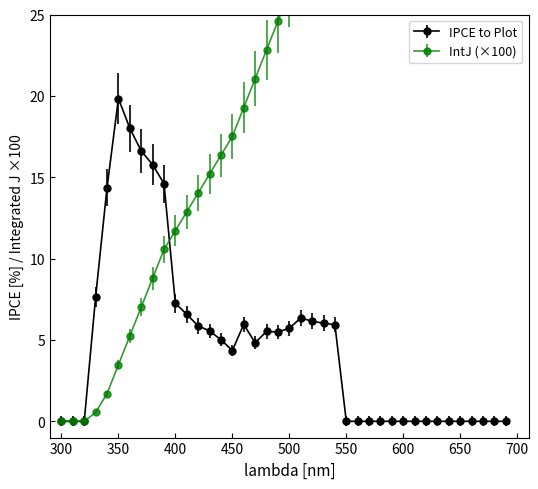

What is the difference between the highest and lowest values at 510?

21.8